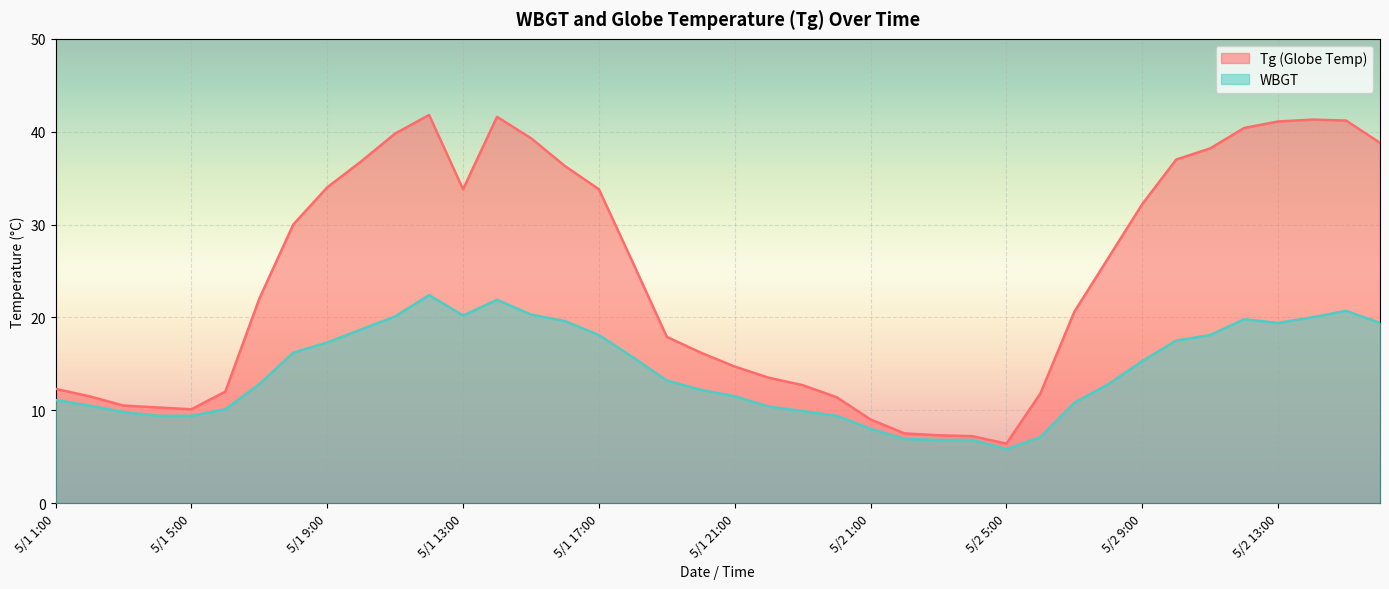

Reading right to left, list all the values displayed in this chart.

Tg: 5/2 16:00=38.8	5/2 15:00=41.2	5/2 14:00=41.3	5/2 13:00=41.1	5/2 12:00=40.4	5/2 11:00=38.2	5/2 10:00=37.0	5/2 9:00=32.2	5/2 8:00=26.4	5/2 7:00=20.6	5/2 6:00=11.8	5/2 5:00=6.4	5/2 4:00=7.2	5/2 3:00=7.3	5/2 2:00=7.5	5/2 1:00=9.0	5/1 24:00=11.4	5/1 23:00=12.7	5/1 22:00=13.5	5/1 21:00=14.7	5/1 20:00=16.2	5/1 19:00=17.9	5/1 18:00=25.9	5/1 17:00=33.8	5/1 16:00=36.3	5/1 15:00=39.3	5/1 14:00=41.6	5/1 13:00=33.8	5/1 12:00=41.8	5/1 11:00=39.8	5/1 10:00=36.8	5/1 9:00=34.0	5/1 8:00=30.0	5/1 7:00=22.0	5/1 6:00=12.0	5/1 5:00=10.1	5/1 4:00=10.3	5/1 3:00=10.5	5/1 2:00=11.5	5/1 1:00=12.3
WBGT: 5/2 16:00=19.4	5/2 15:00=20.7	5/2 14:00=20.0	5/2 13:00=19.4	5/2 12:00=19.8	5/2 11:00=18.1	5/2 10:00=17.5	5/2 9:00=15.3	5/2 8:00=12.8	5/2 7:00=10.8	5/2 6:00=7.1	5/2 5:00=5.8	5/2 4:00=6.8	5/2 3:00=6.8	5/2 2:00=6.9	5/2 1:00=8.0	5/1 24:00=9.4	5/1 23:00=9.9	5/1 22:00=10.4	5/1 21:00=11.5	5/1 20:00=12.2	5/1 19:00=13.2	5/1 18:00=15.7	5/1 17:00=18.1	5/1 16:00=19.6	5/1 15:00=20.3	5/1 14:00=21.9	5/1 13:00=20.2	5/1 12:00=22.4	5/1 11:00=20.1	5/1 10:00=18.7	5/1 9:00=17.3	5/1 8:00=16.2	5/1 7:00=12.8	5/1 6:00=10.1	5/1 5:00=9.4	5/1 4:00=9.4	5/1 3:00=9.8	5/1 2:00=10.5	5/1 1:00=11.1